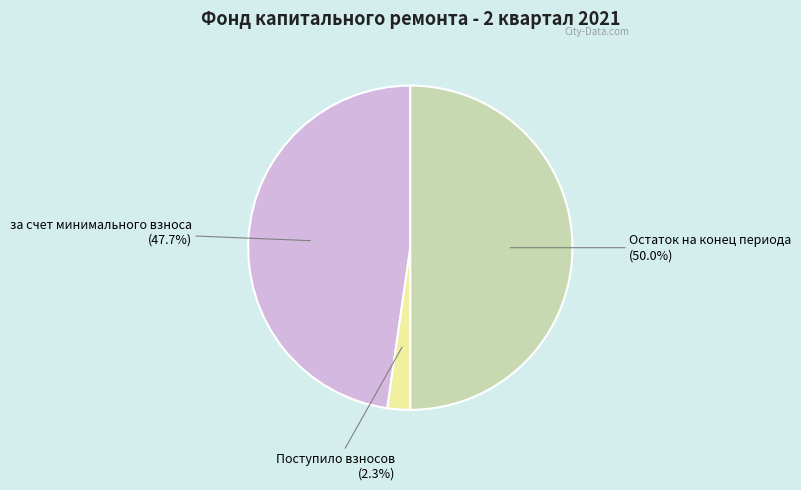

Which category has the smallest portion of the pie?

Поступило взносов